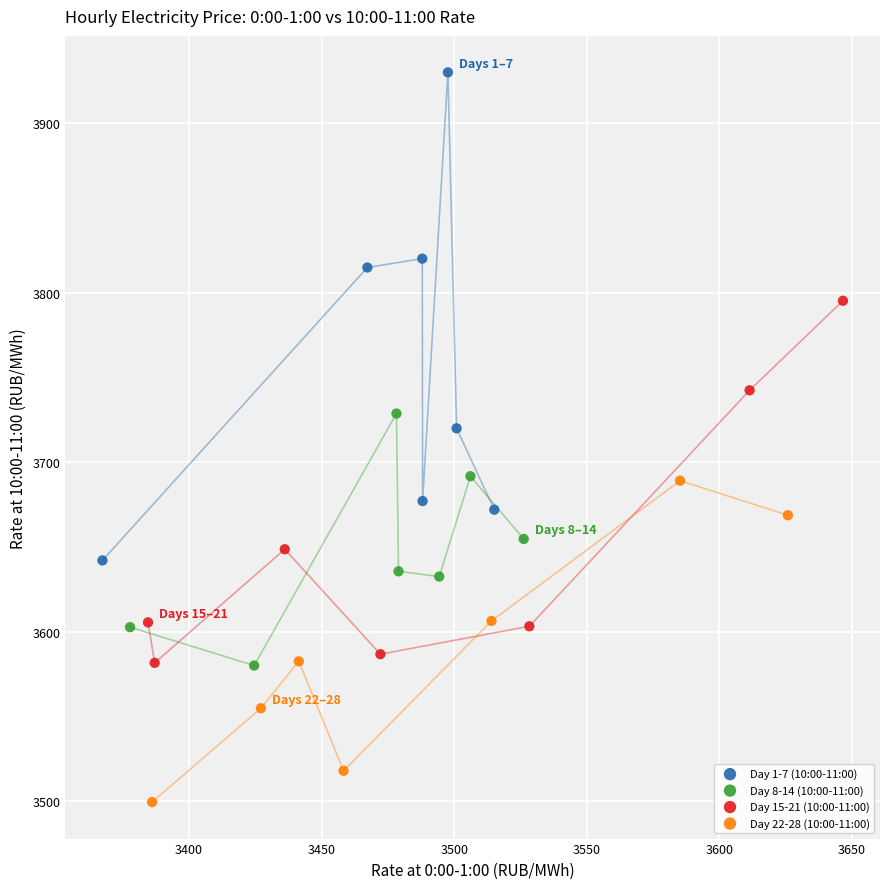

Which series has the largest Y range (max minus min)?

Day 1-7 (10:00-11:00)